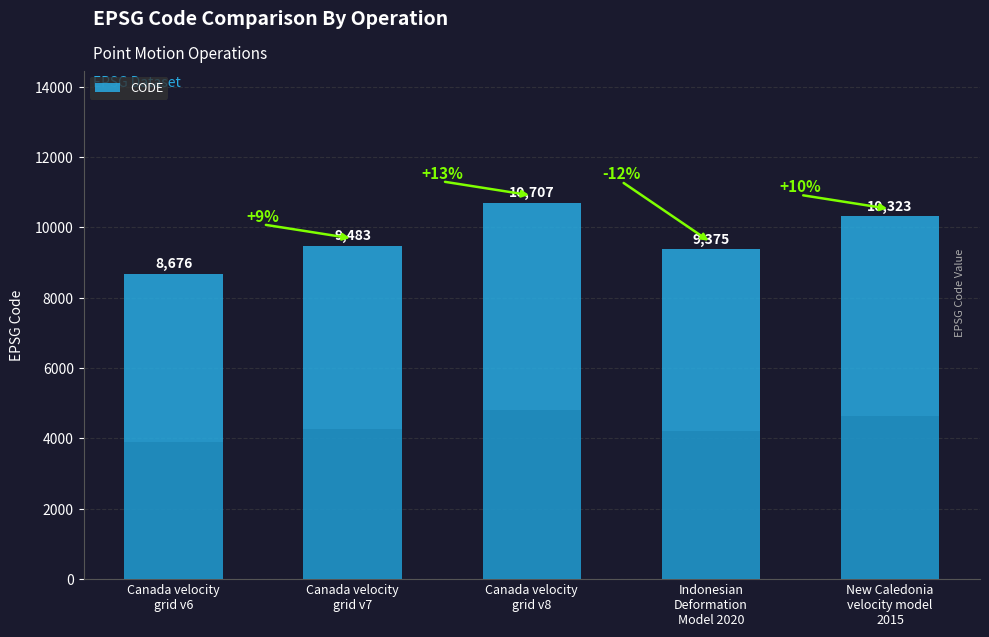

Rank the categories by value from highest to lowest.

Canada velocity
grid v8, New Caledonia
velocity model
2015, Canada velocity
grid v7, Indonesian
Deformation
Model 2020, Canada velocity
grid v6